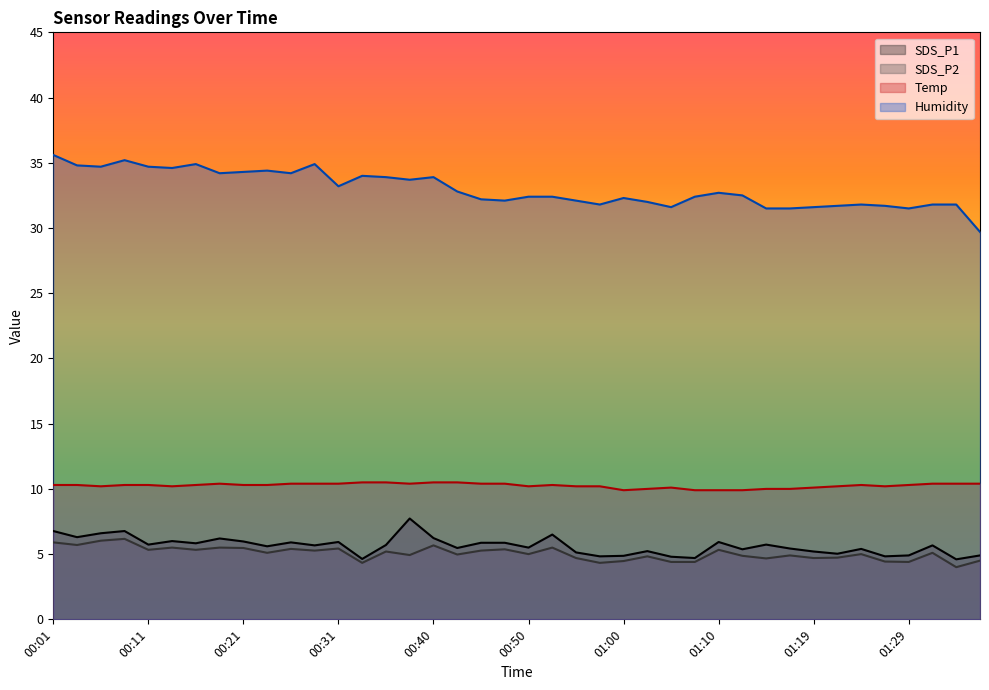

What value does the SDS_P2 series have at 00:16?

5.3